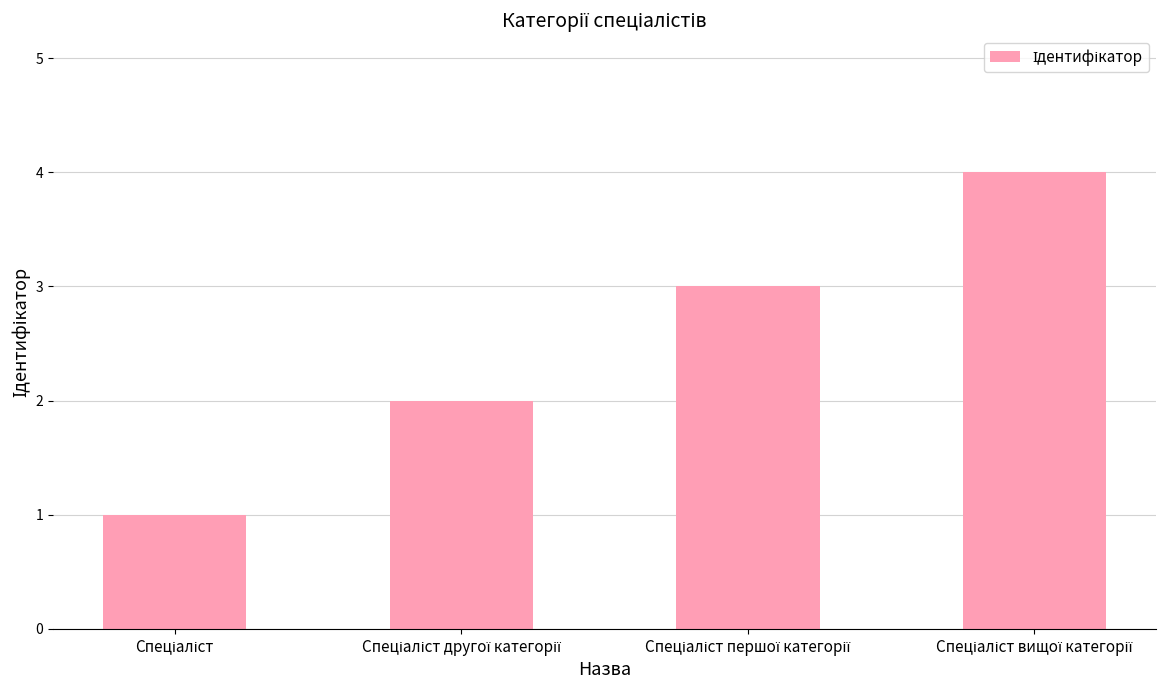

What is the greatest value displayed?

4